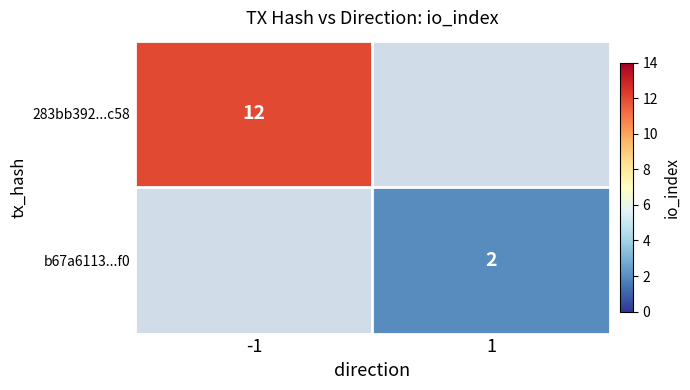

Is the value of b67a6113...f0 at 1 greater than the value of 283bb392...c58 at -1?

No